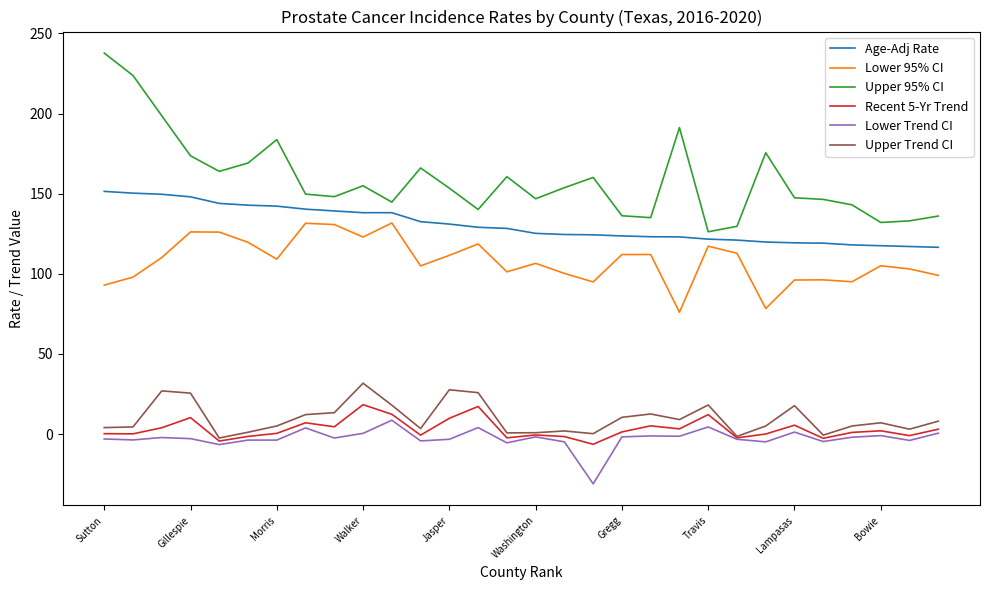

What is the maximum value shown in the chart?

237.7